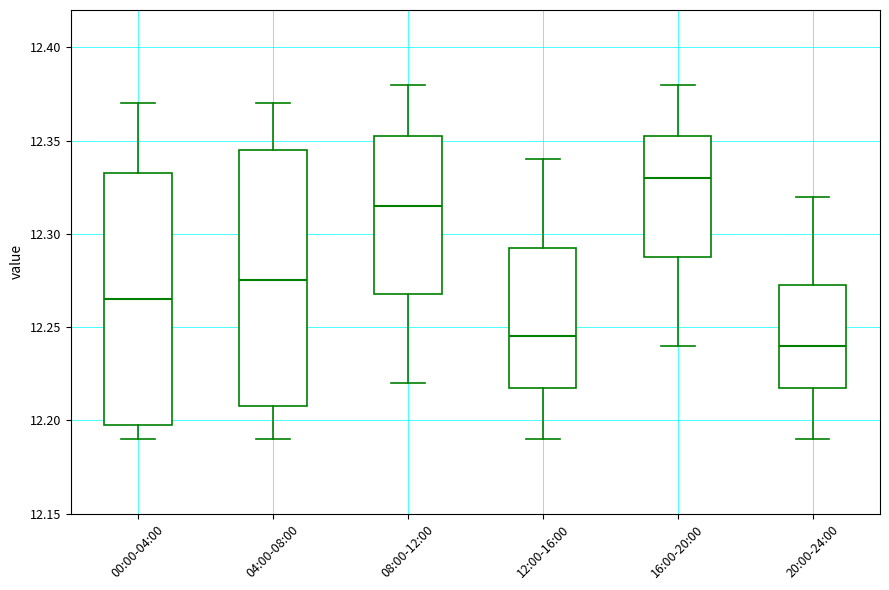

Where is the upper edge of the box for 12:00-16:00 on the y-axis? The values are not printed on the chart, so give them approximately, as read against the axis.

12.295